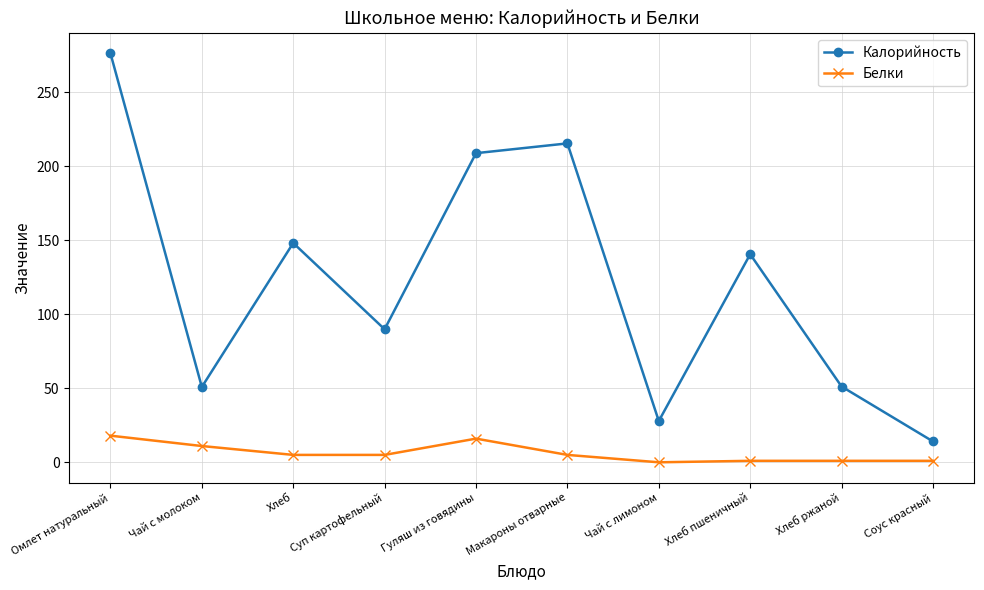

What value does the Калорийность series have at Чай с молоком?

50.9